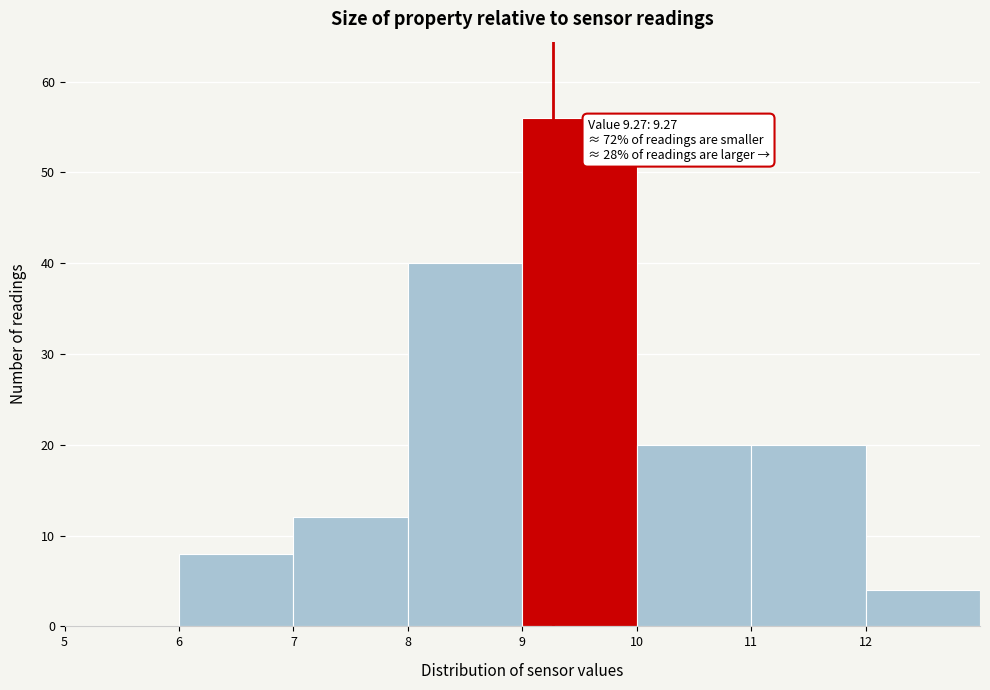

Over which range of the x-axis is the bar tallest?

9 to 10